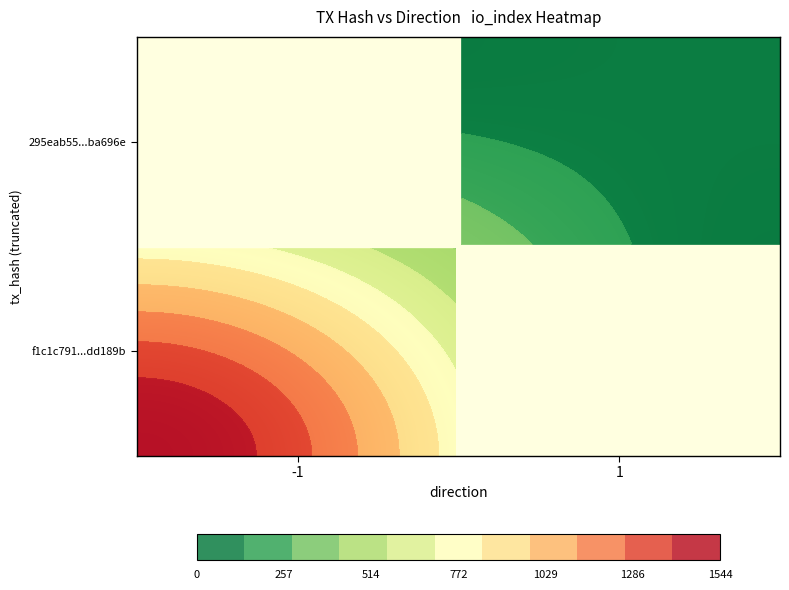

Reading left to right, what are all the values shown in this chart?

f1c1c791a7be89b01ba77d586b538b611dd189b: direction=-1	io_index=1544
295eab55b67228ab399c7ddcacb6f00282ba696: direction=1	io_index=86